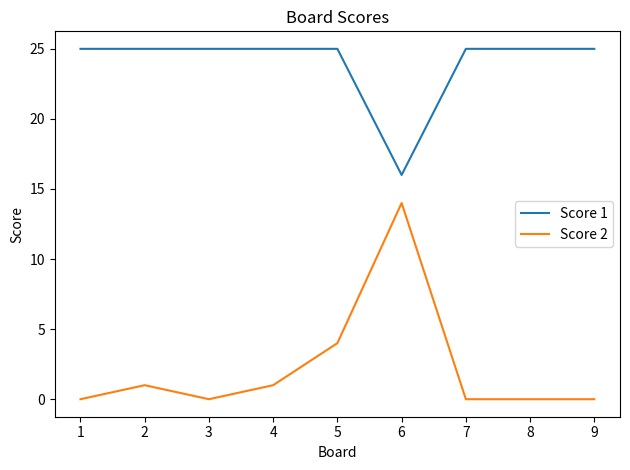

The value of Score 1 at 1 is 25. True or false?

True